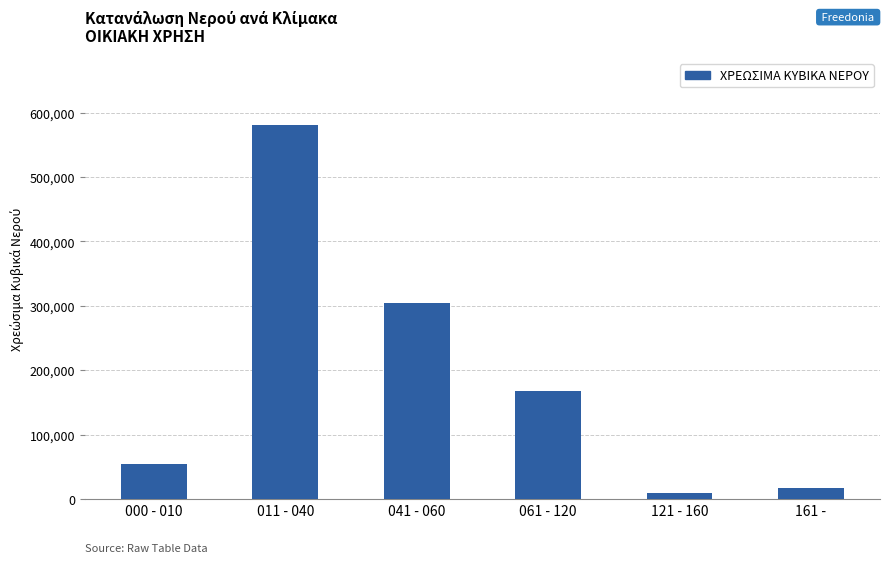

At which label is the value closest to 294530?

041 - 060